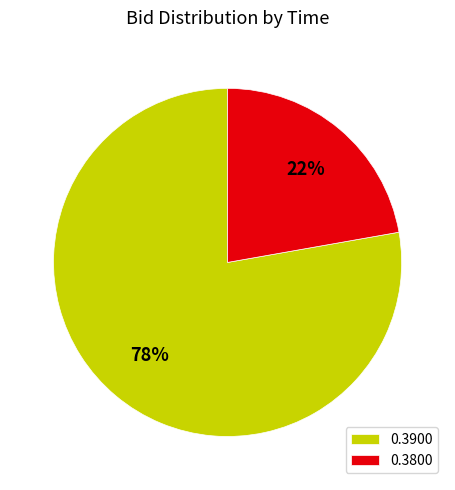

Is it true that 0.3900 is 78% of the pie?

True